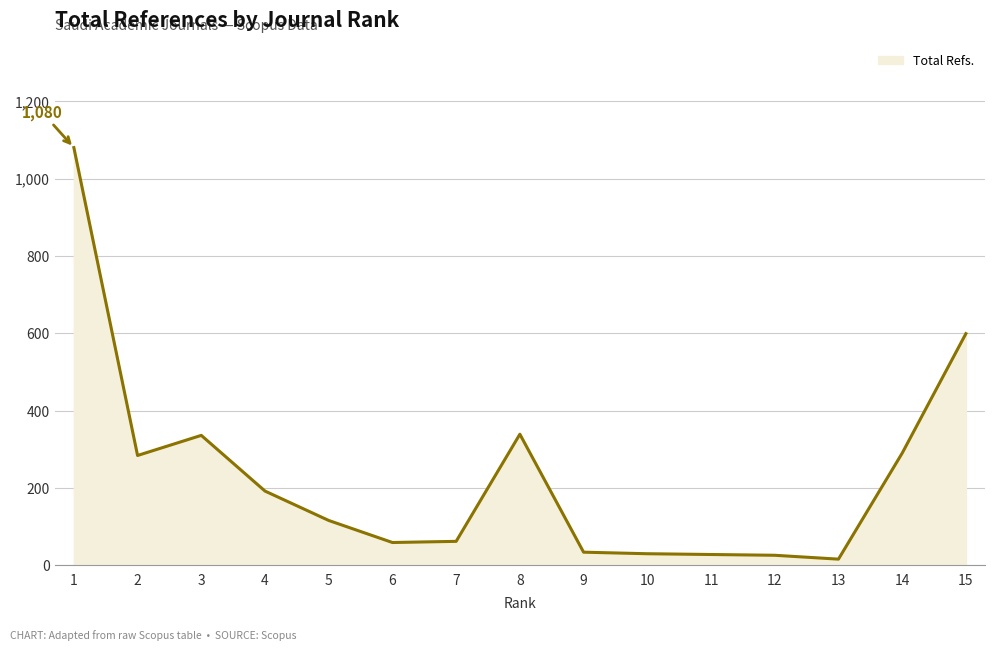

What is the difference between the maximum and minimum values?

1064